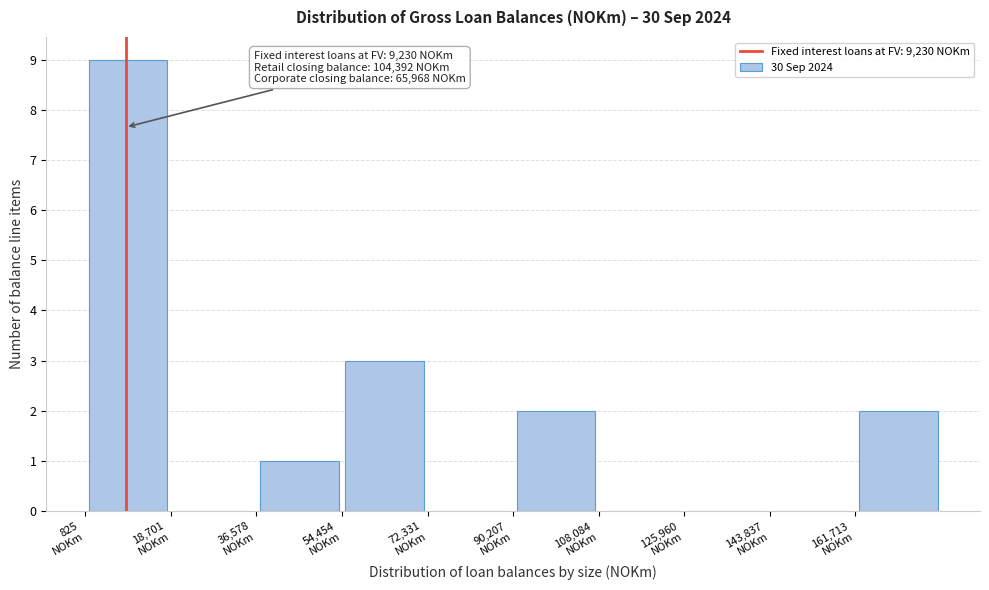

Over which range of the x-axis is the bar tallest?

0 to 18000